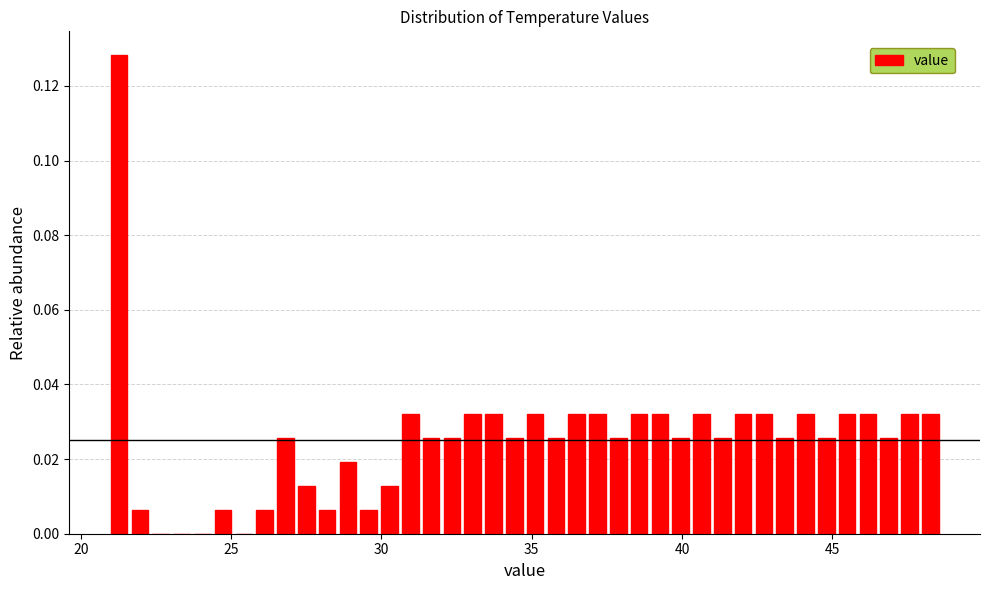

Read against the x-axis, roughly where is the centre of the tallest bar?

21.5